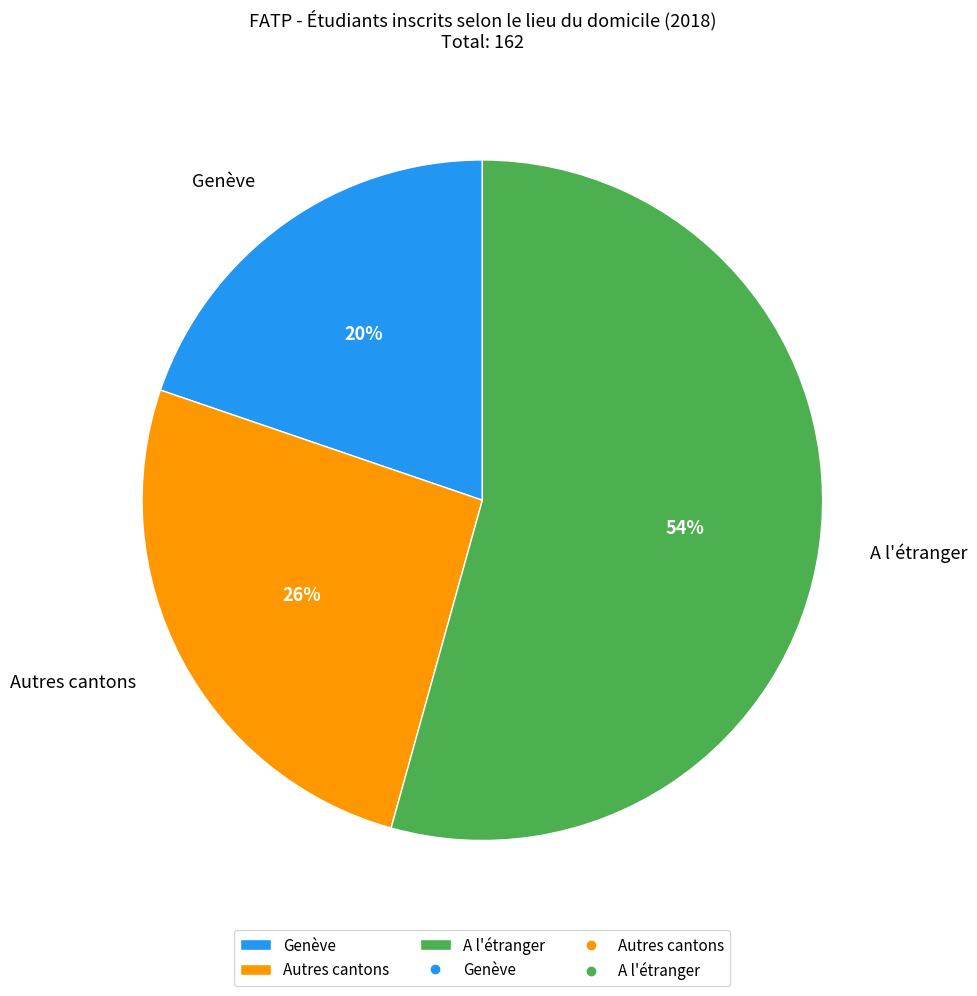

What is the ratio of the value at Autres cantons to the value at A l'étranger?

0.5